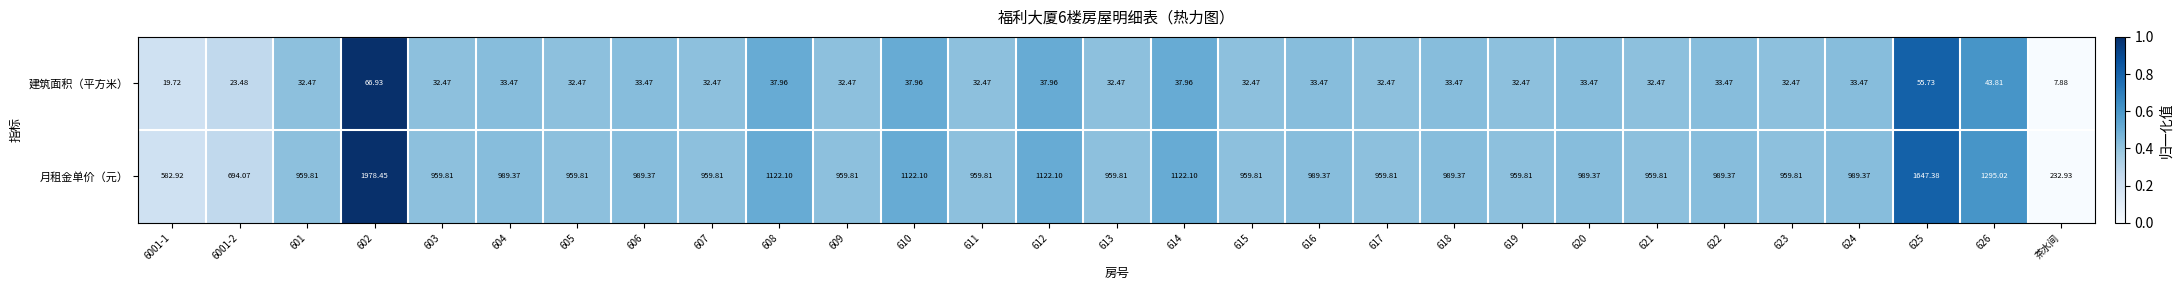

Which series changed the most between 601 and 616?

月租金单价（元）